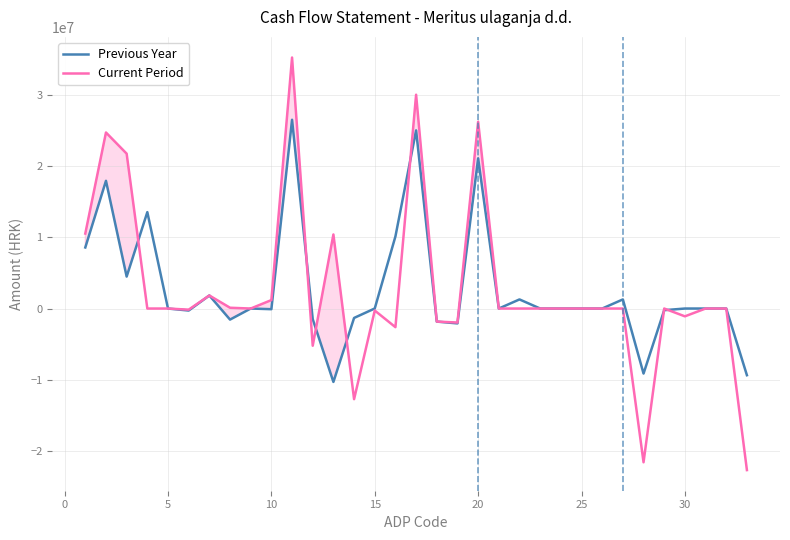

Is this an area chart (filled region under the line)?

No